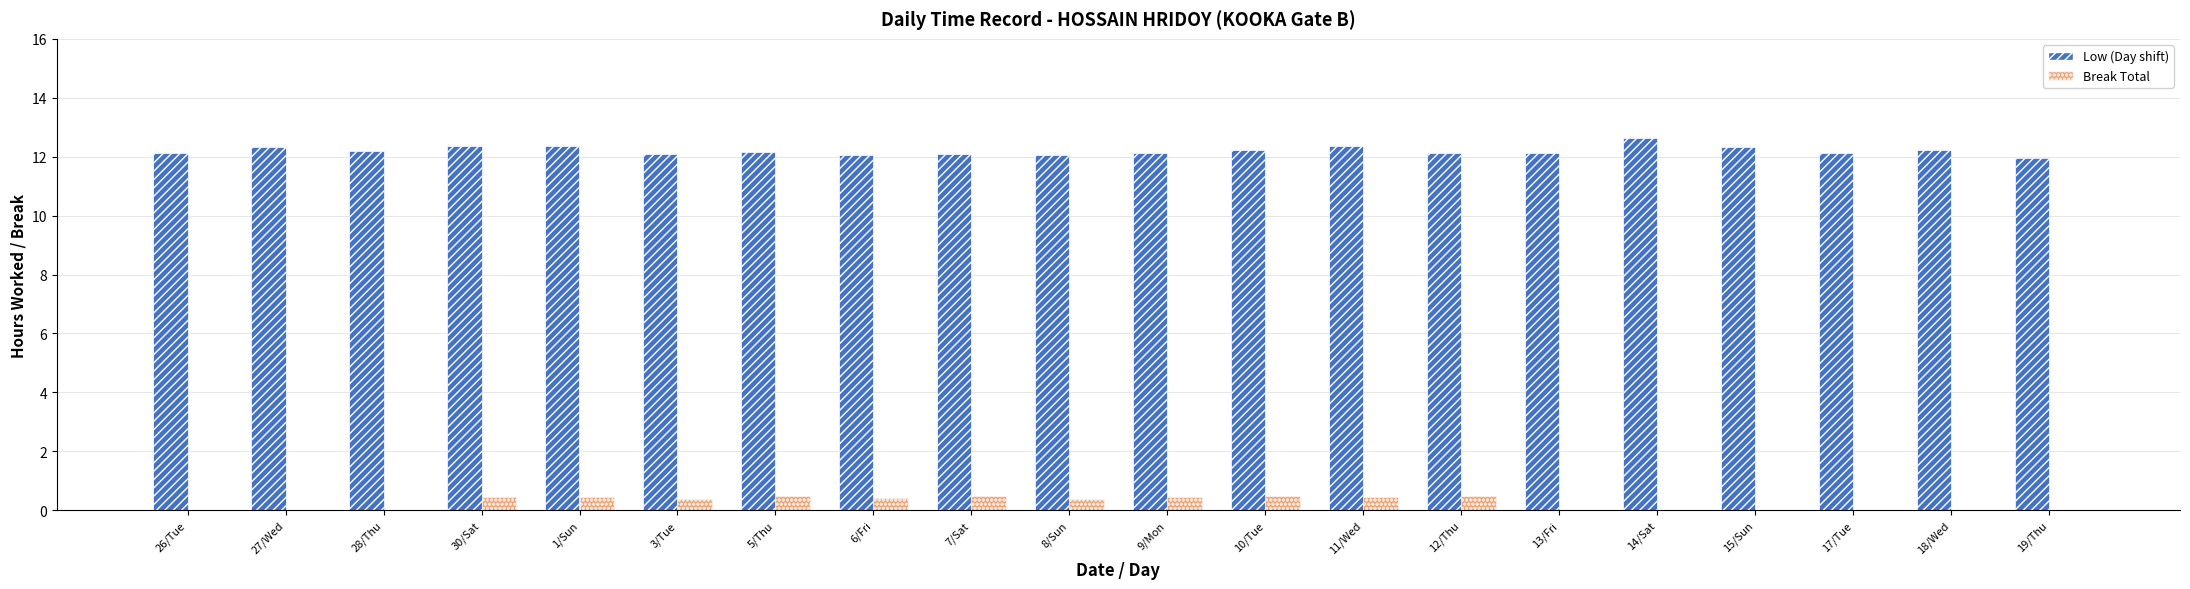

How many distinct data groups are displayed?

2